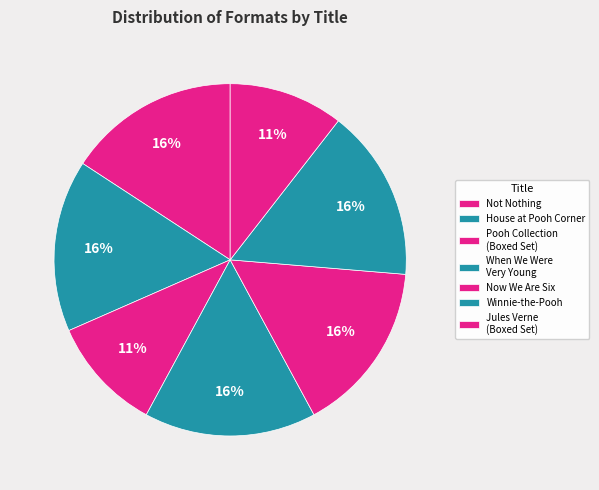

Count the number of slices in the pie.

7